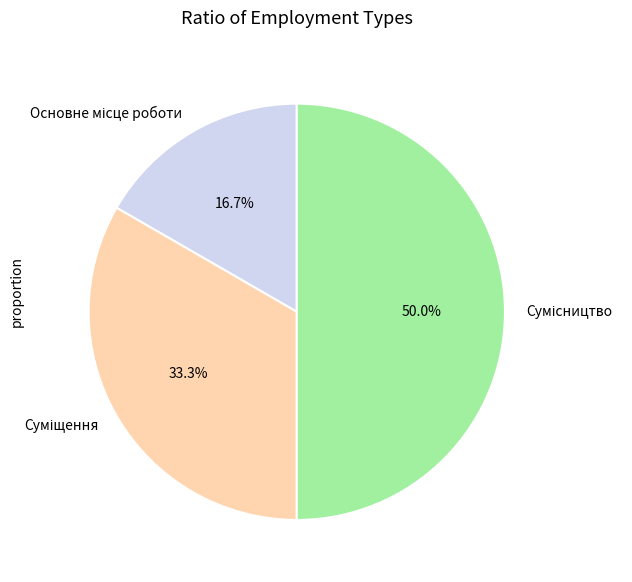

How many slices are in this pie chart?

3